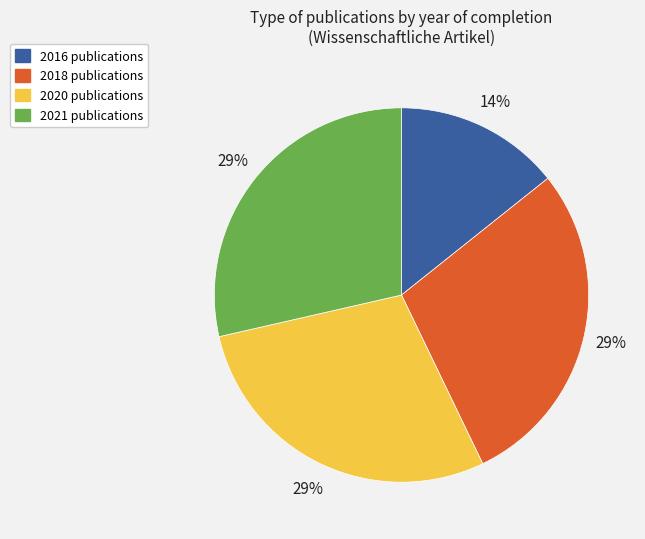

True or false: 2020 accounts for 29% of the total.

True